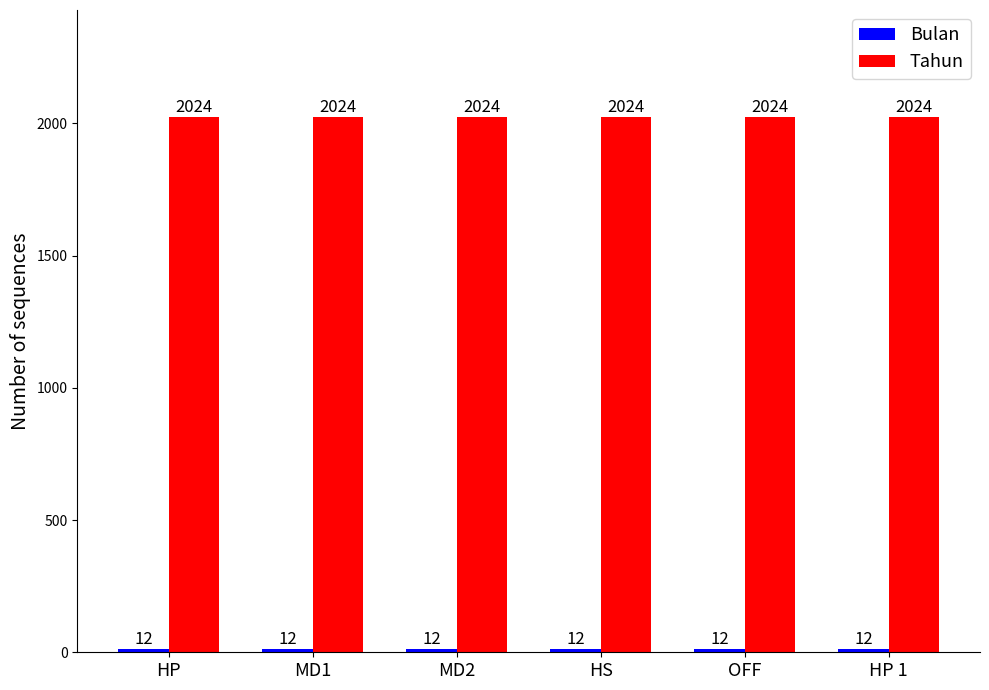

Read the Tahun value at MD2.

2024